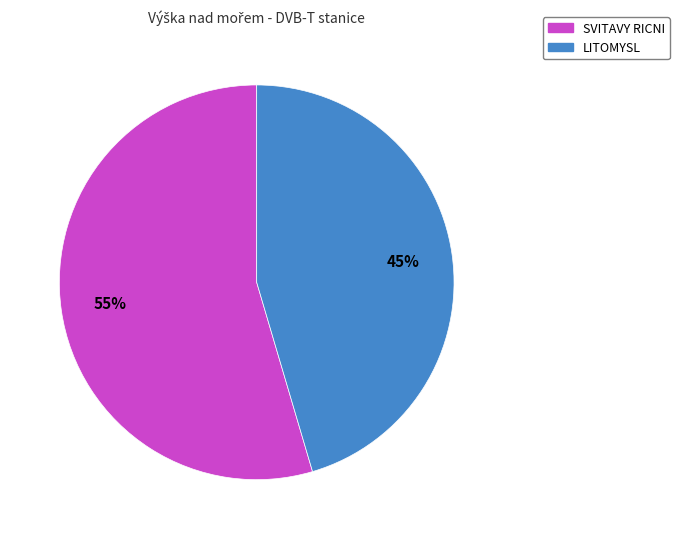

Which slice is the smallest?

LITOMYSL